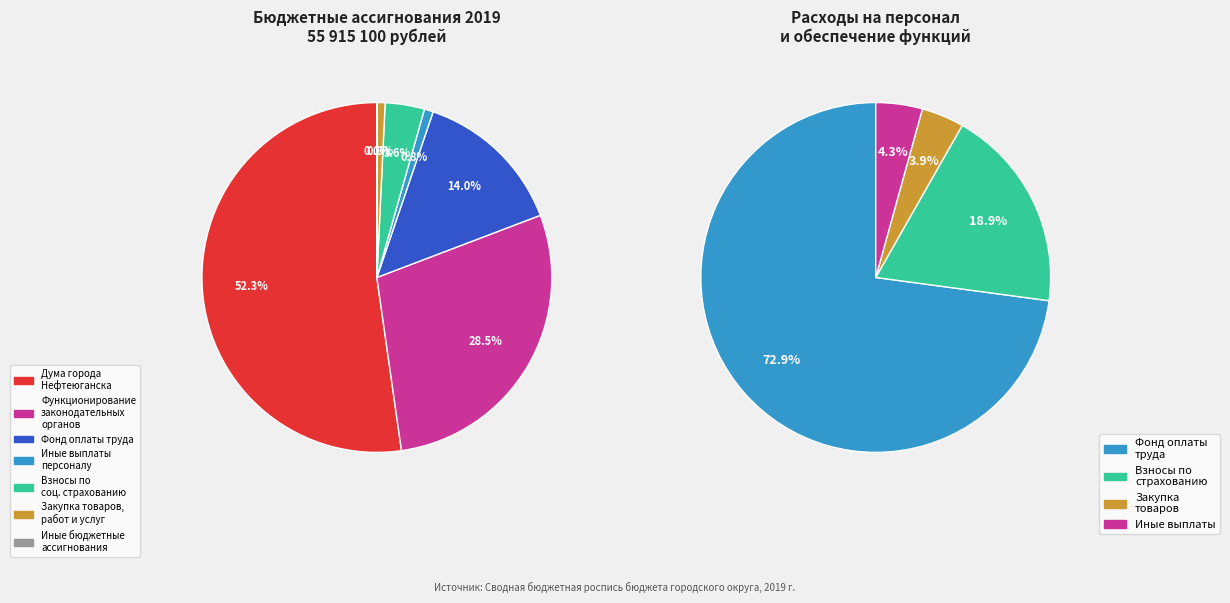

Is it true that Дума города Нефтеюганска is 41% of the pie?

False